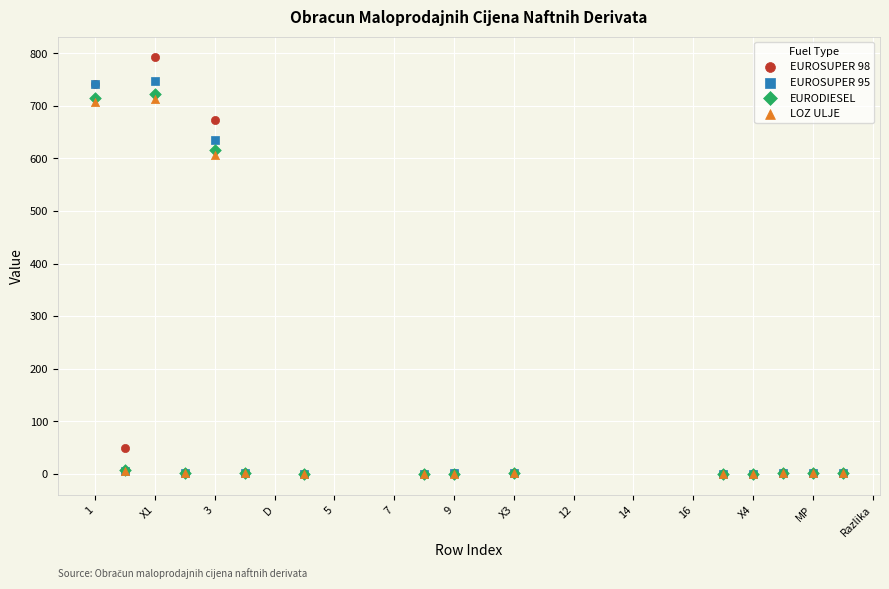

In the EURODIESEL series, what Y value is closest to 361?

615.4